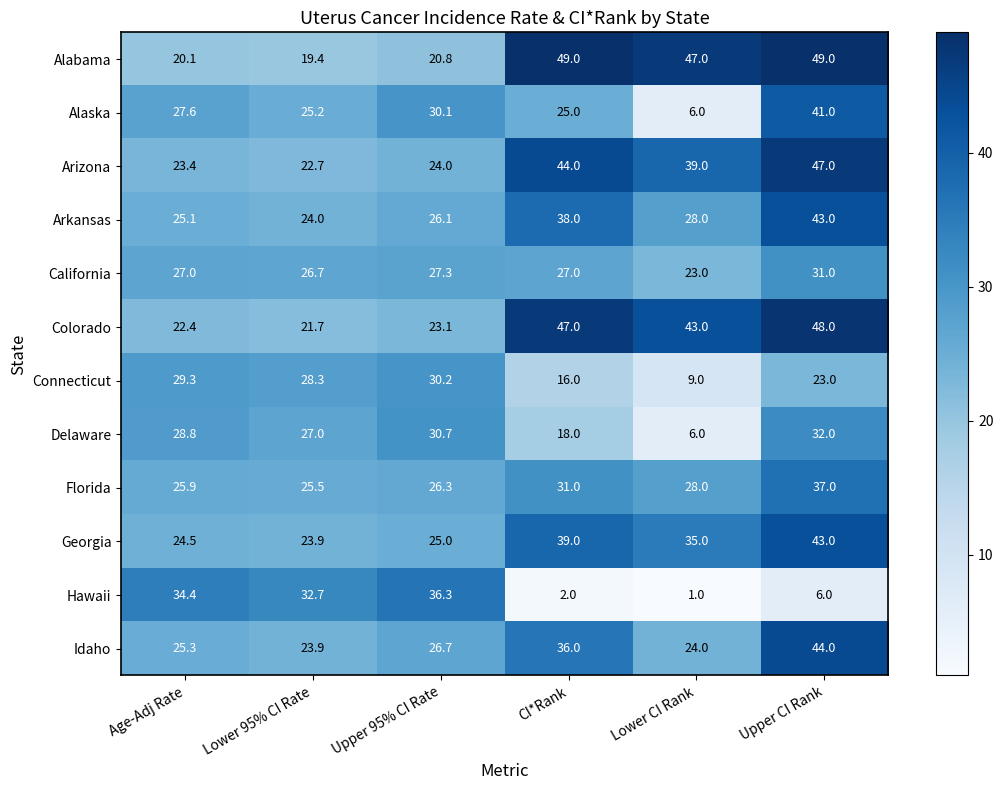

Is it true that Alaska equals 27.6 at Age-Adj Rate?

True